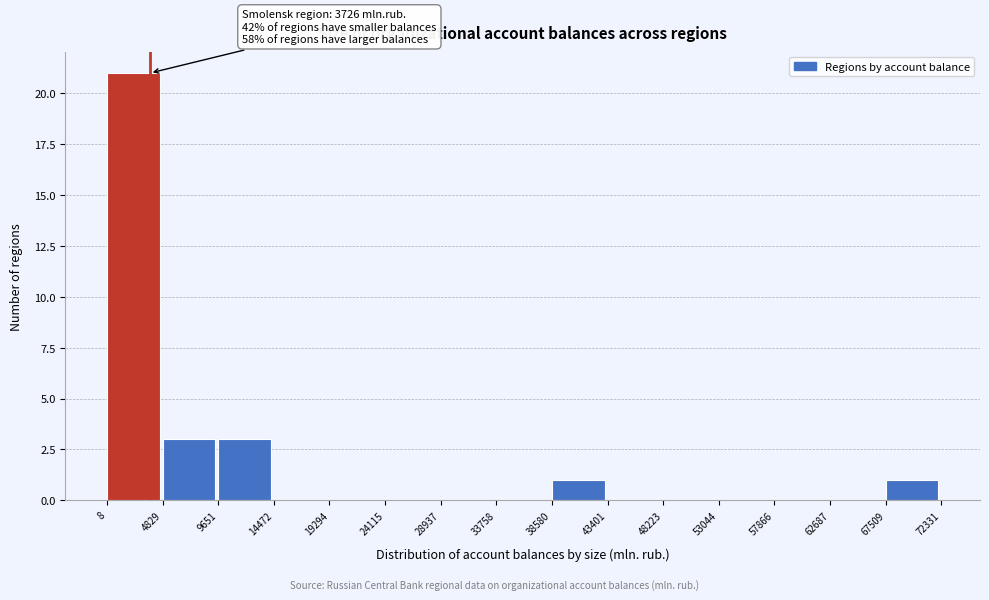

Over which range of the x-axis is the bar tallest?

8 to 4829